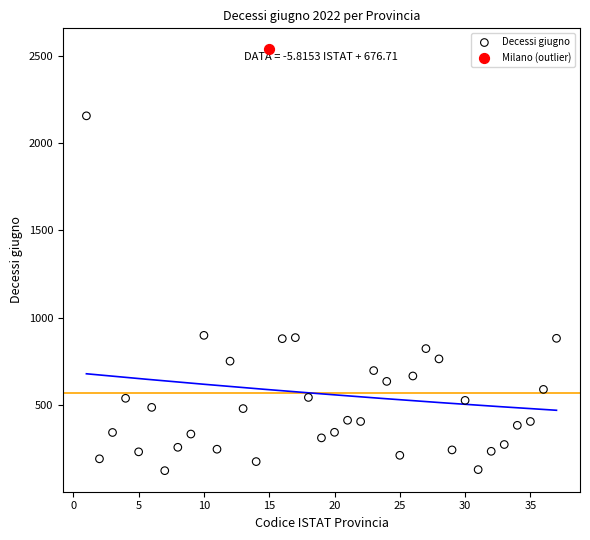

What are all the series names shown in the legend?

Decessi giugno, Milano (outlier)